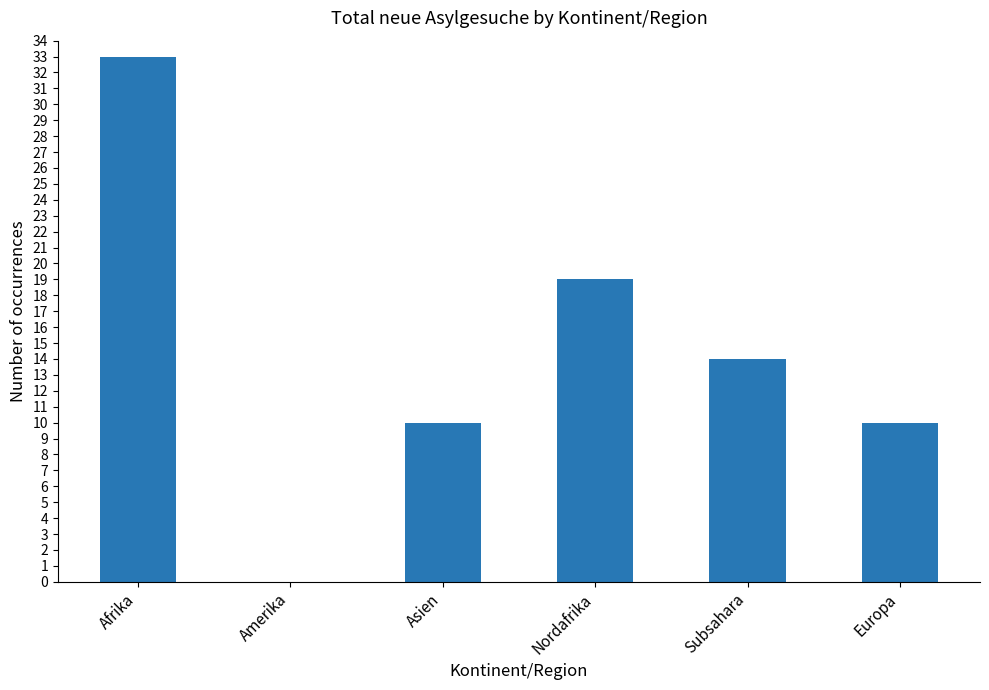

True or false: the data shows 2 at Europa.

False